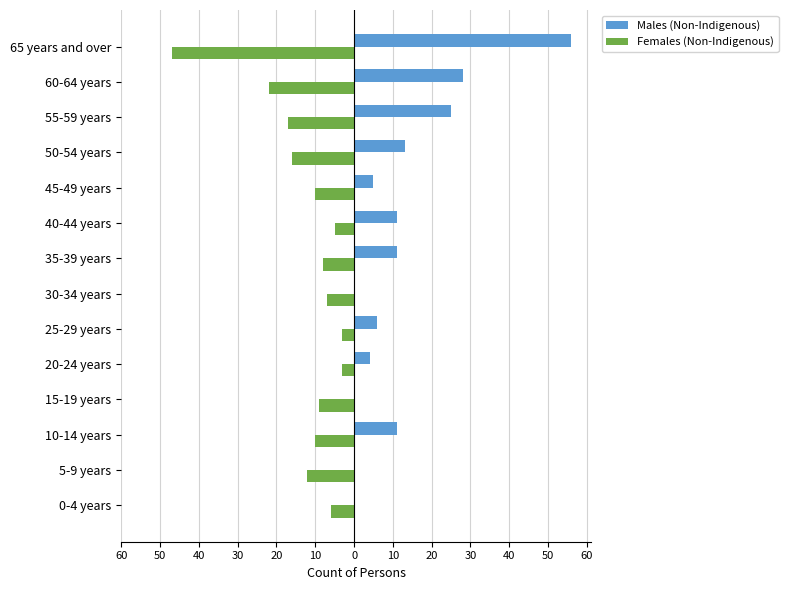

What are all the series names shown in the legend?

Males (Non-Indigenous), Females (Non-Indigenous)